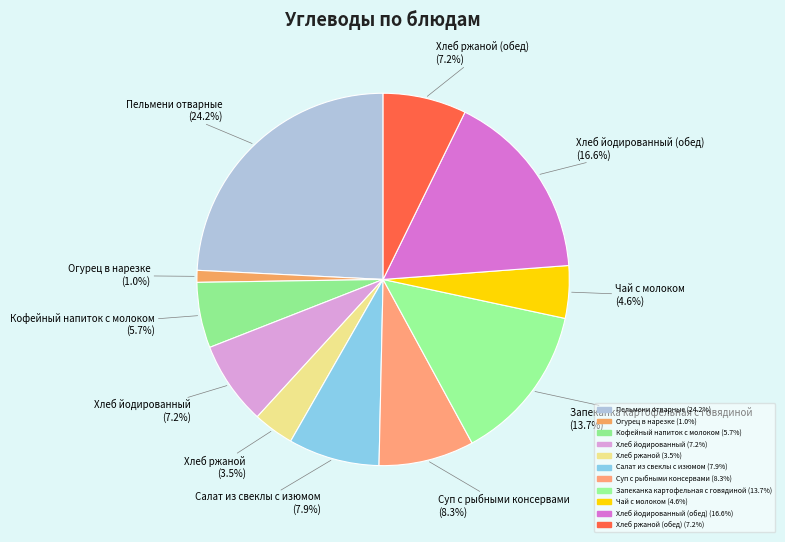

How many slices are in this pie chart?

11